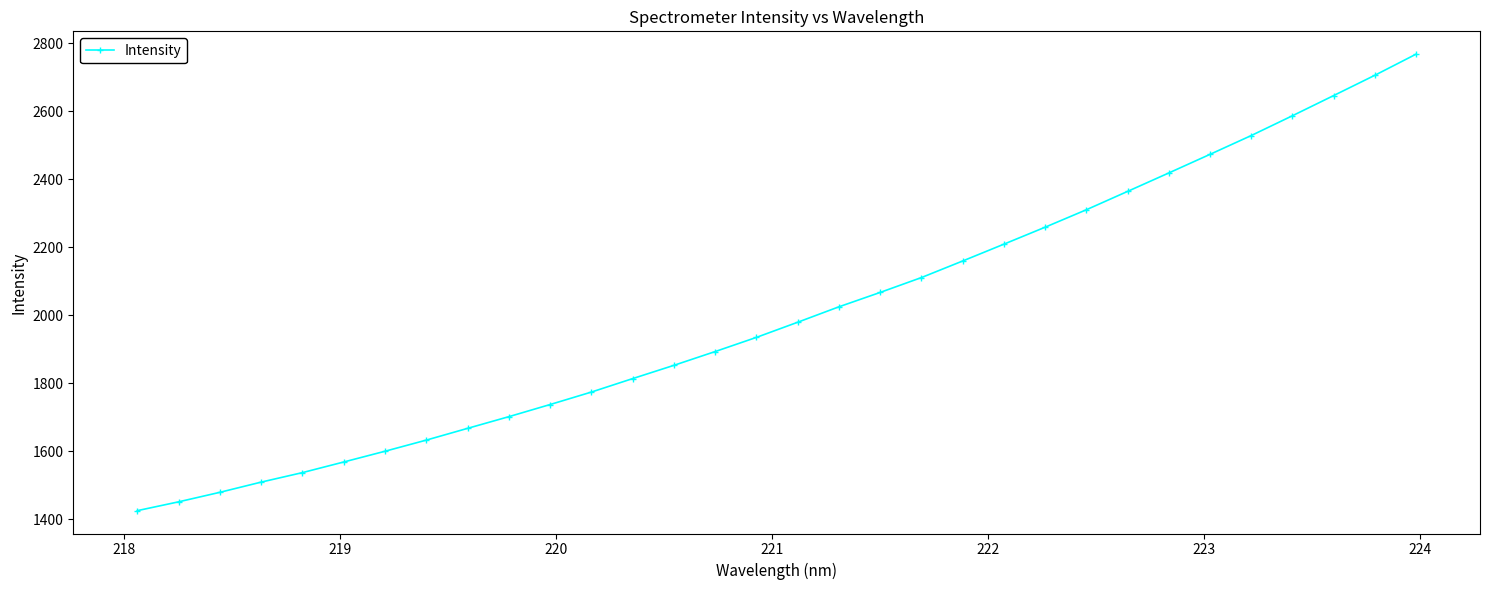

Does the chart have visible grid lines?

No